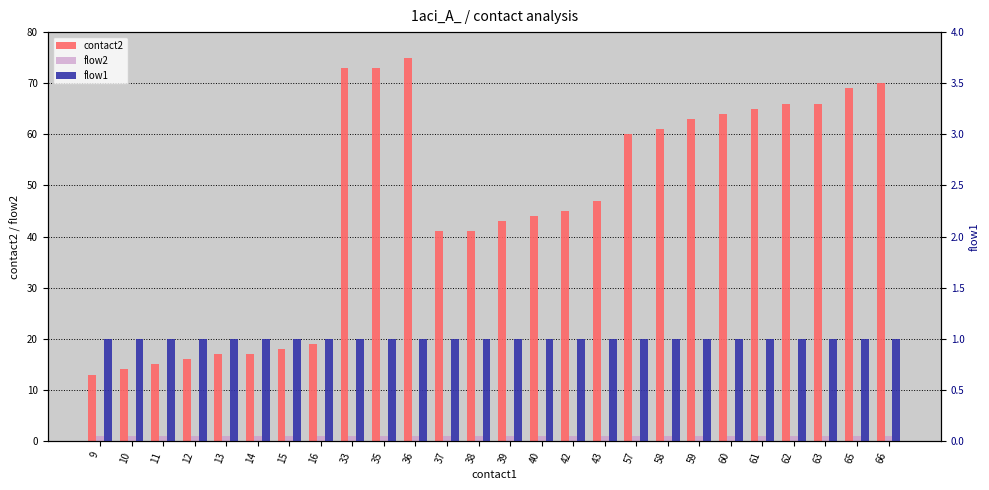

What is the approximate value of flow2 at 9?

1